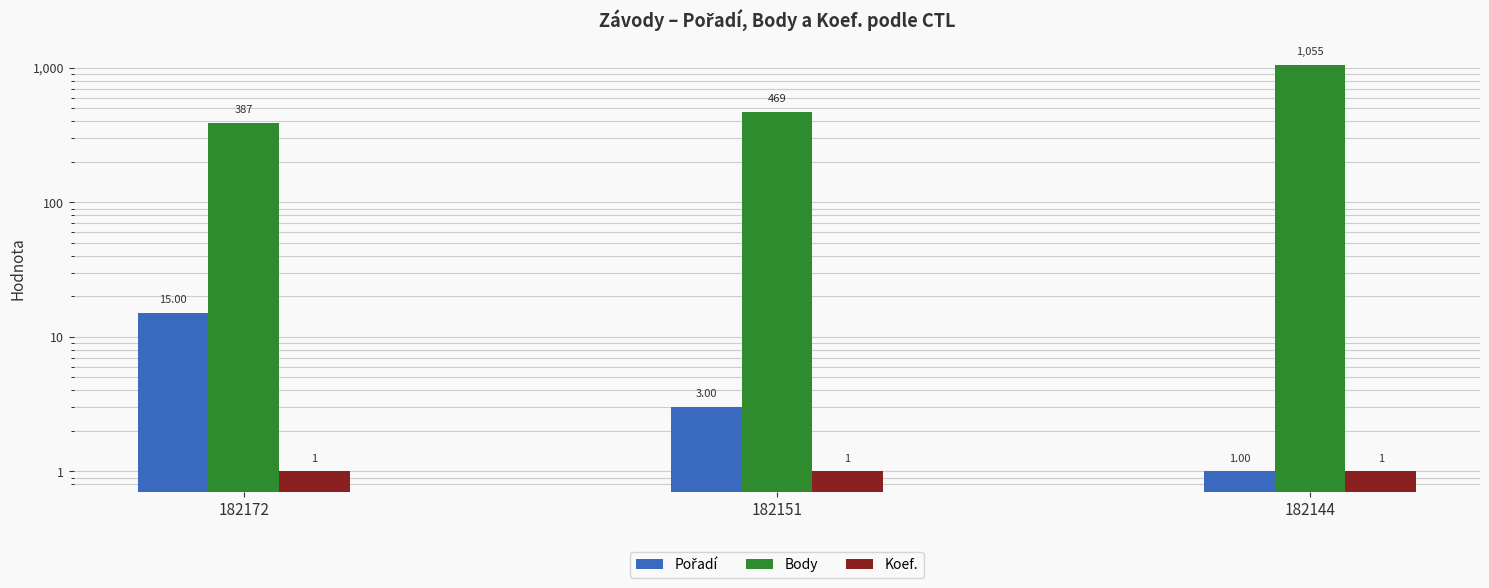

What is the approximate value of Pořadí at 182172, to the nearest 5?

15